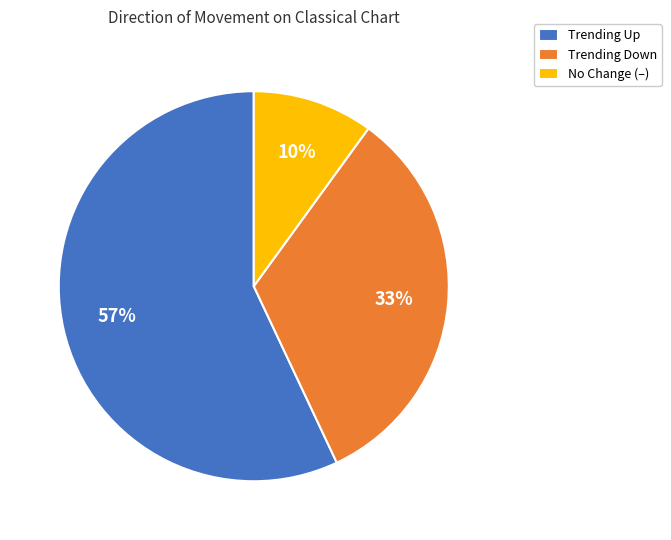

Rank the categories by value from highest to lowest.

Trending Up, Trending Down, No Change (–)